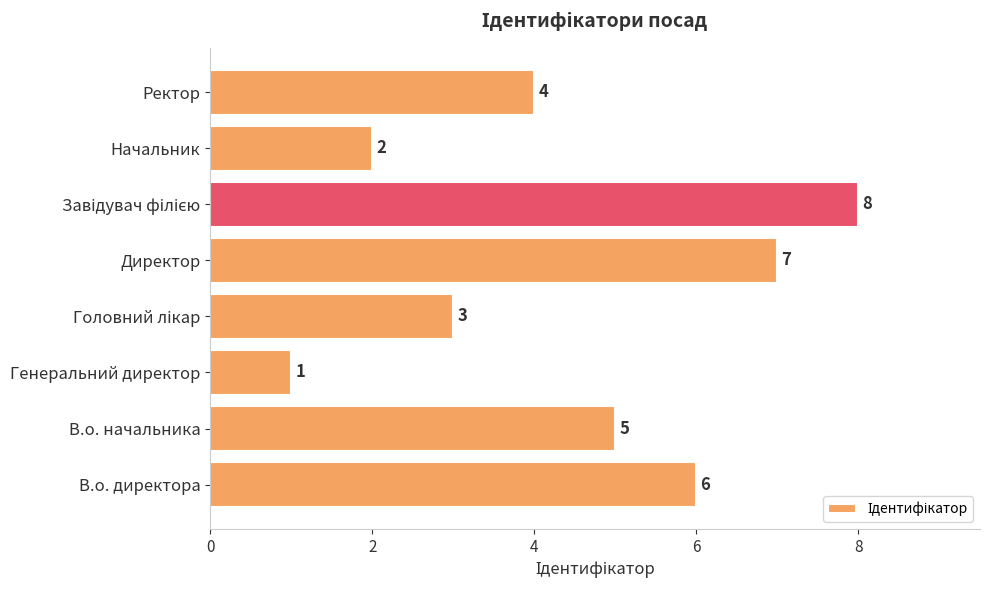

Which category has the lowest value across all series?

Генеральний директор